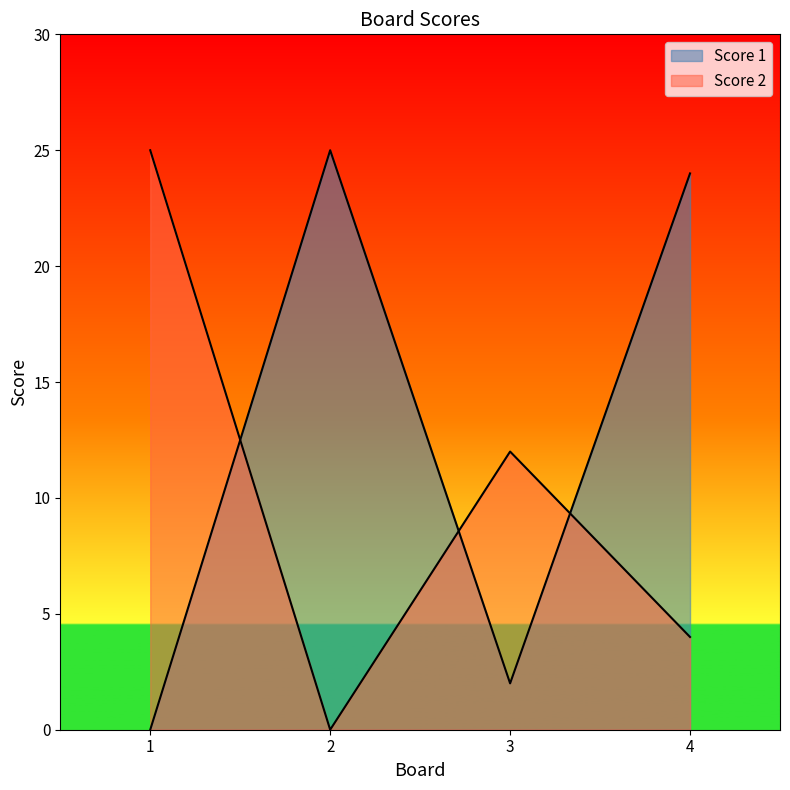

What is the total value across all series at 3?

14